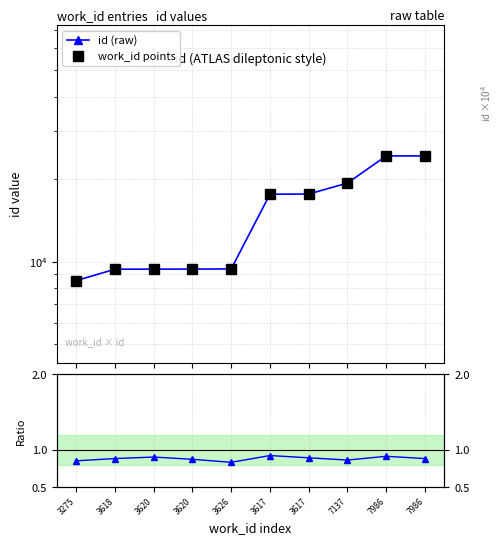

Between 3617 and 7986, which series saw the biggest shift?

id (raw)